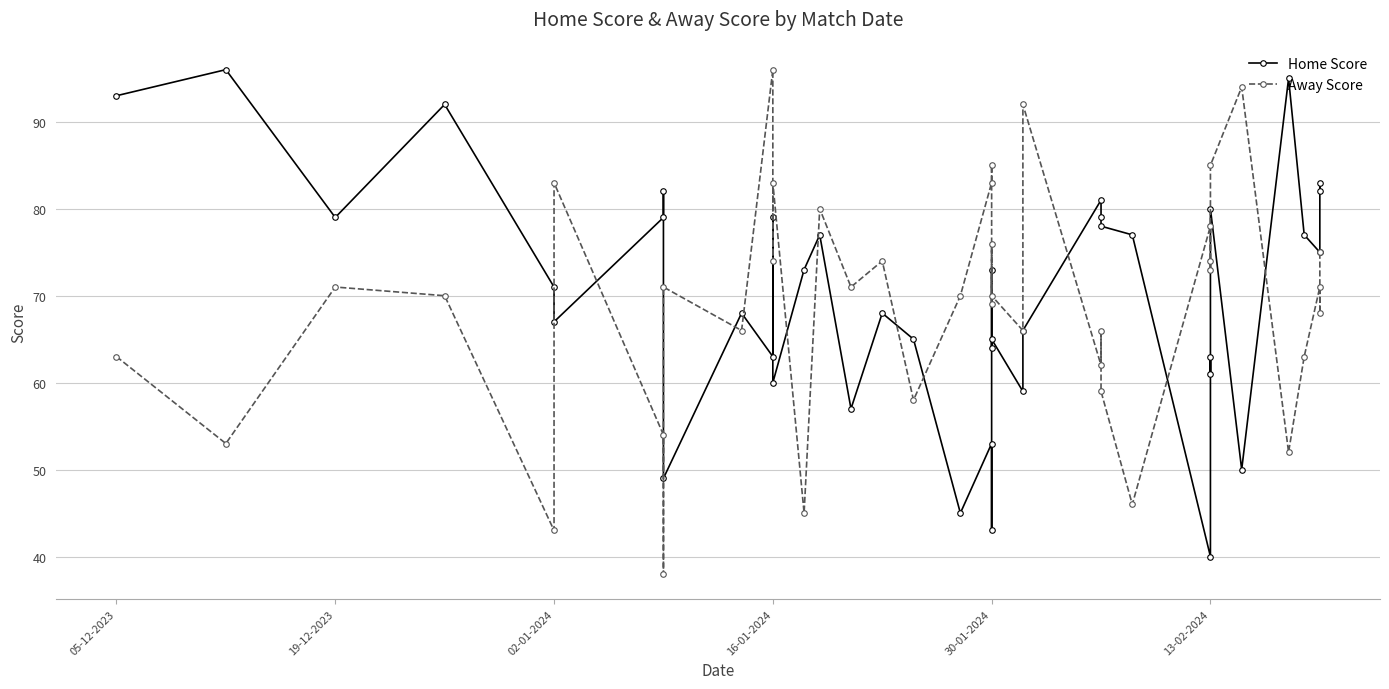

Where is the first local minimum for Home Score?

19-12-2023